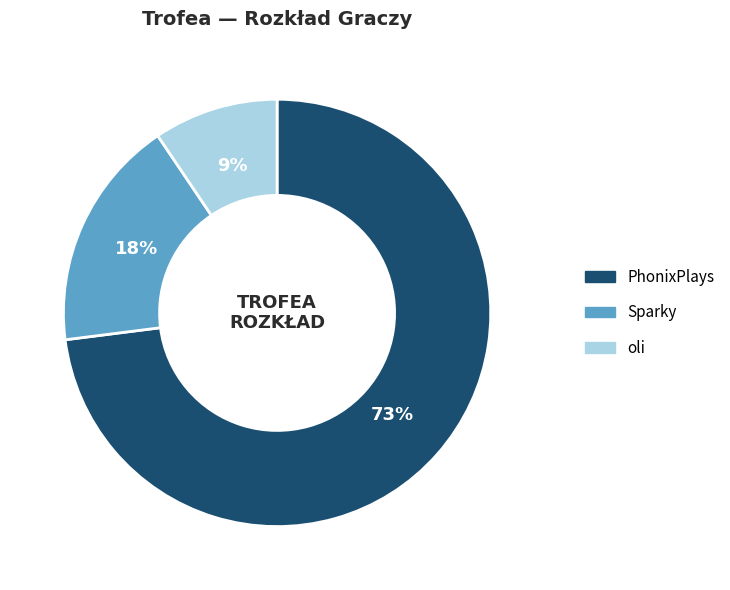

To the nearest percent, what is the average slice percentage?

33%